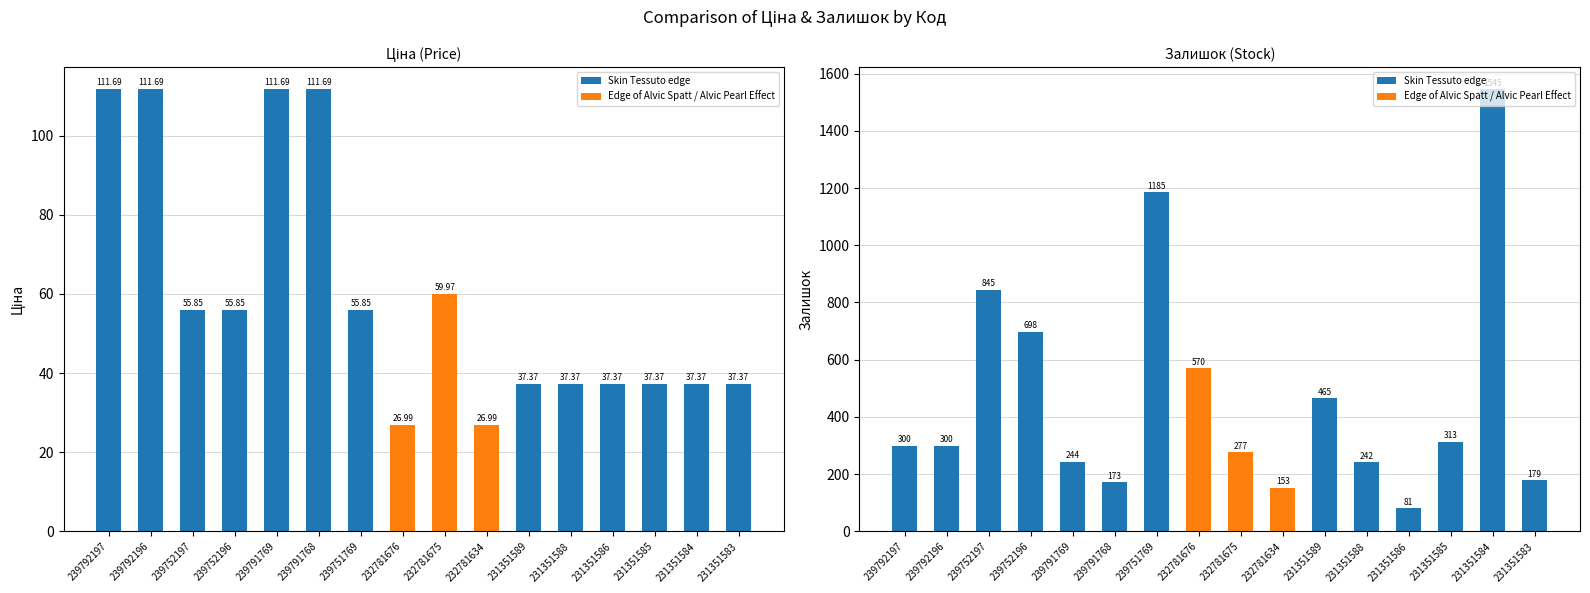

What is the difference between the Залишок values at 231351586 and 239752197?

764.0